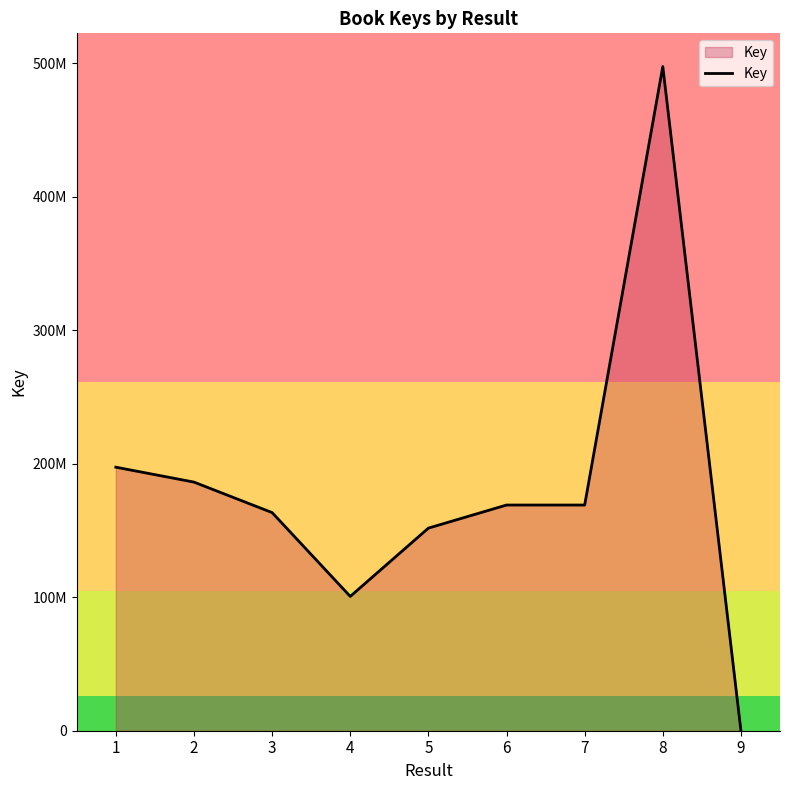

What is the sum of the values at 3 and 7?

332556954